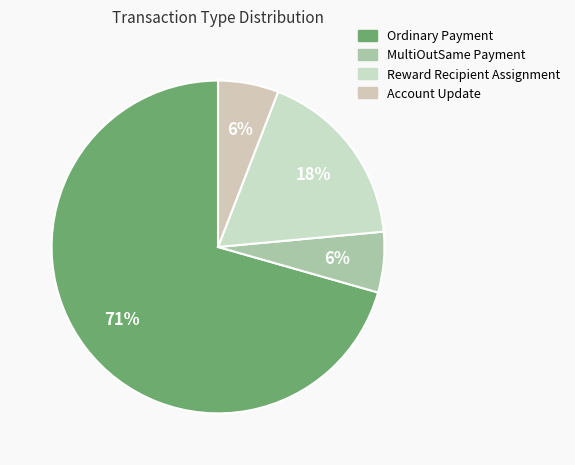

Rank the categories by value from lowest to highest.

MultiOutSame Payment, Account Update, Reward Recipient Assignment, Ordinary Payment